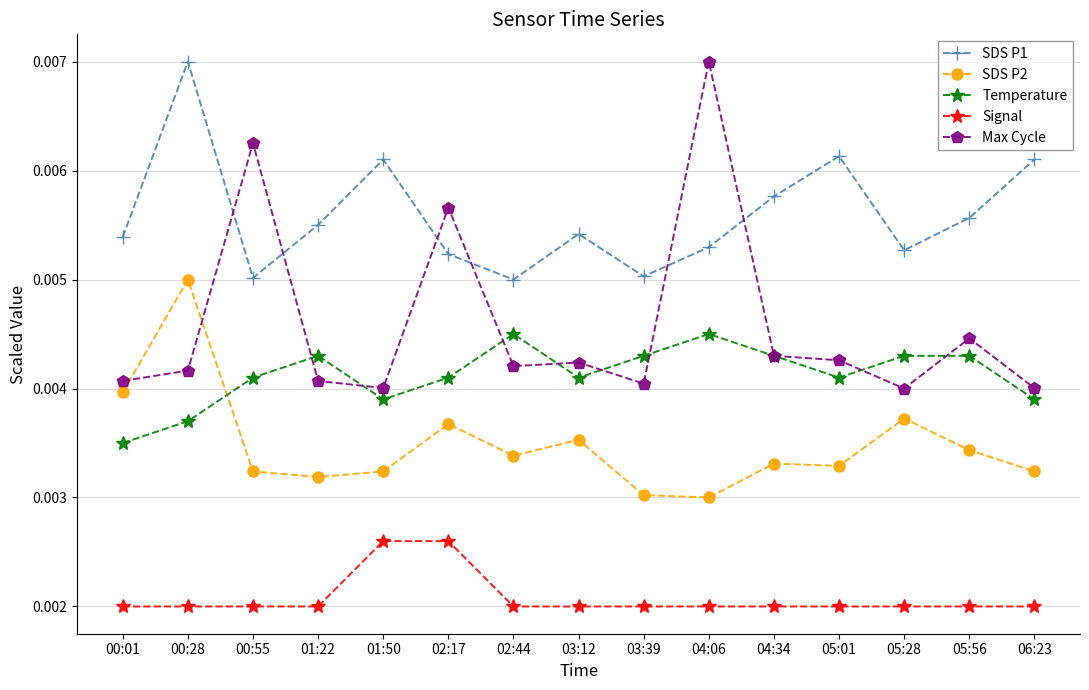

Which series has the largest total across all categories?

SDS P1